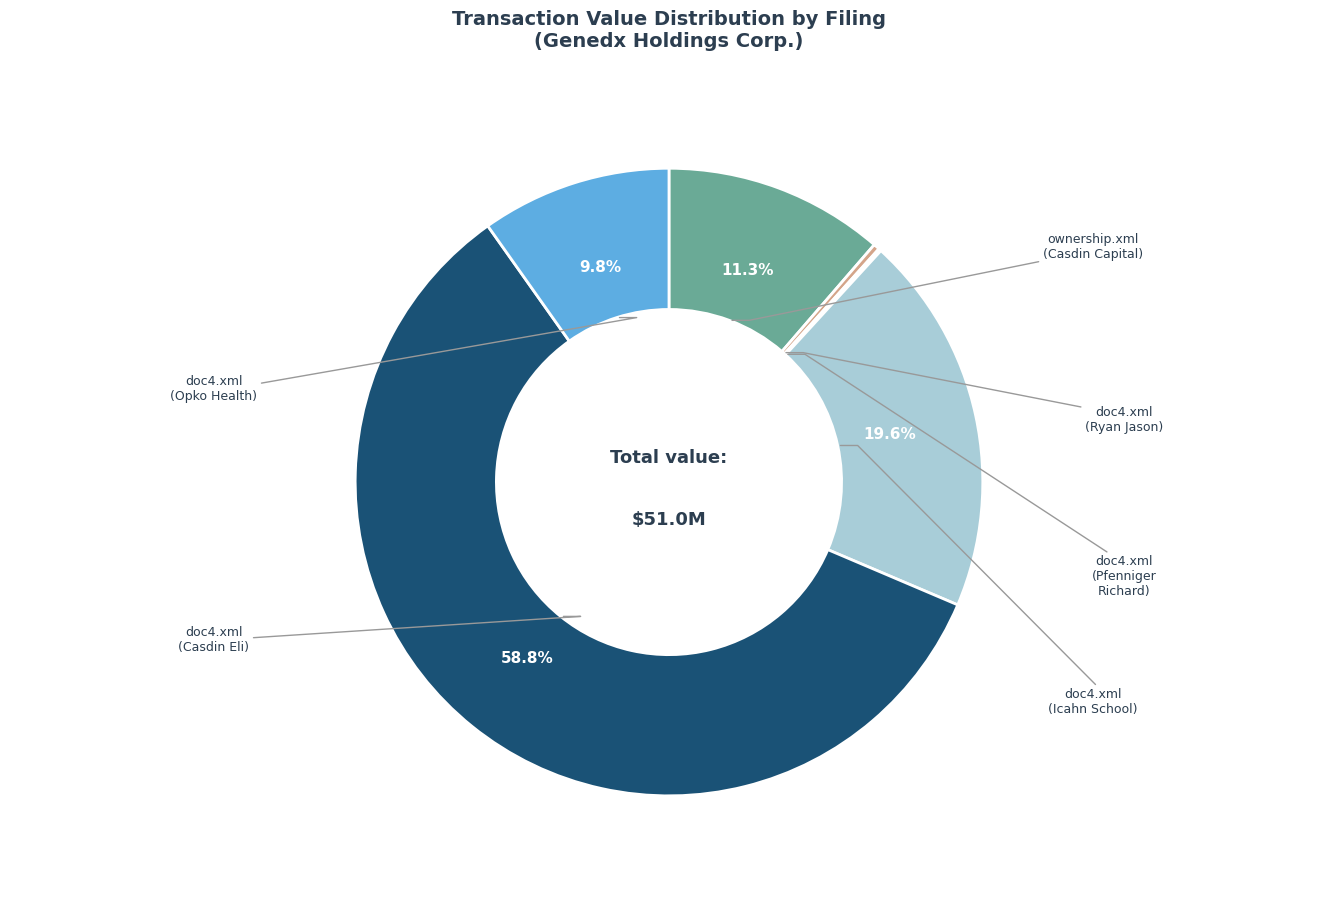

Is there a majority slice in this chart?

Yes